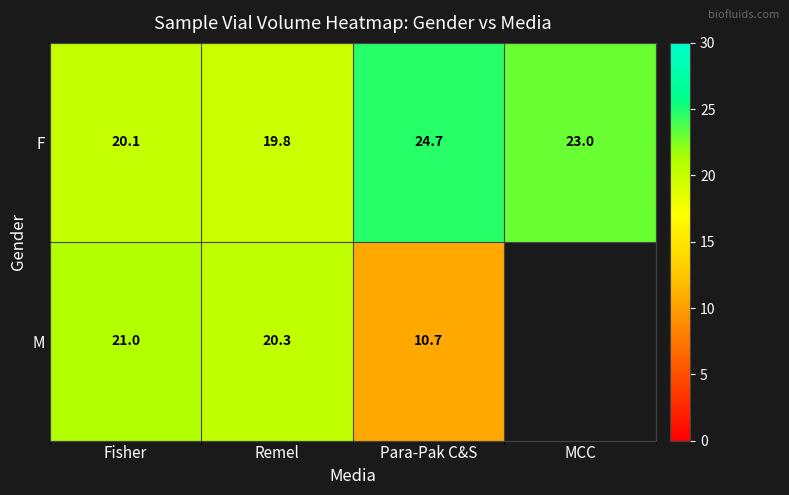

The value of F at Fisher is 20.1. True or false?

True